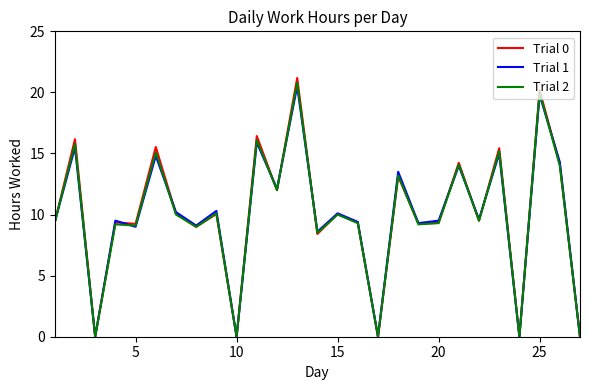

What is the maximum value for Trial 1?

20.5